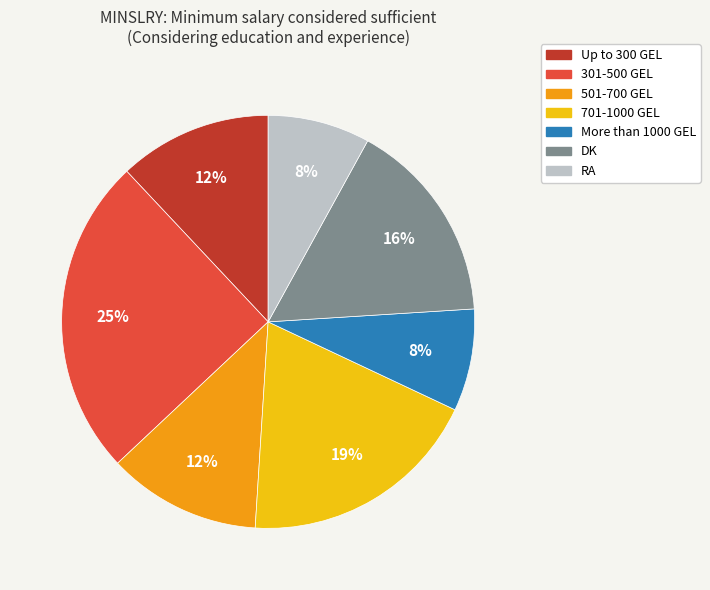

Is More than 1000 GEL the majority of the pie?

No